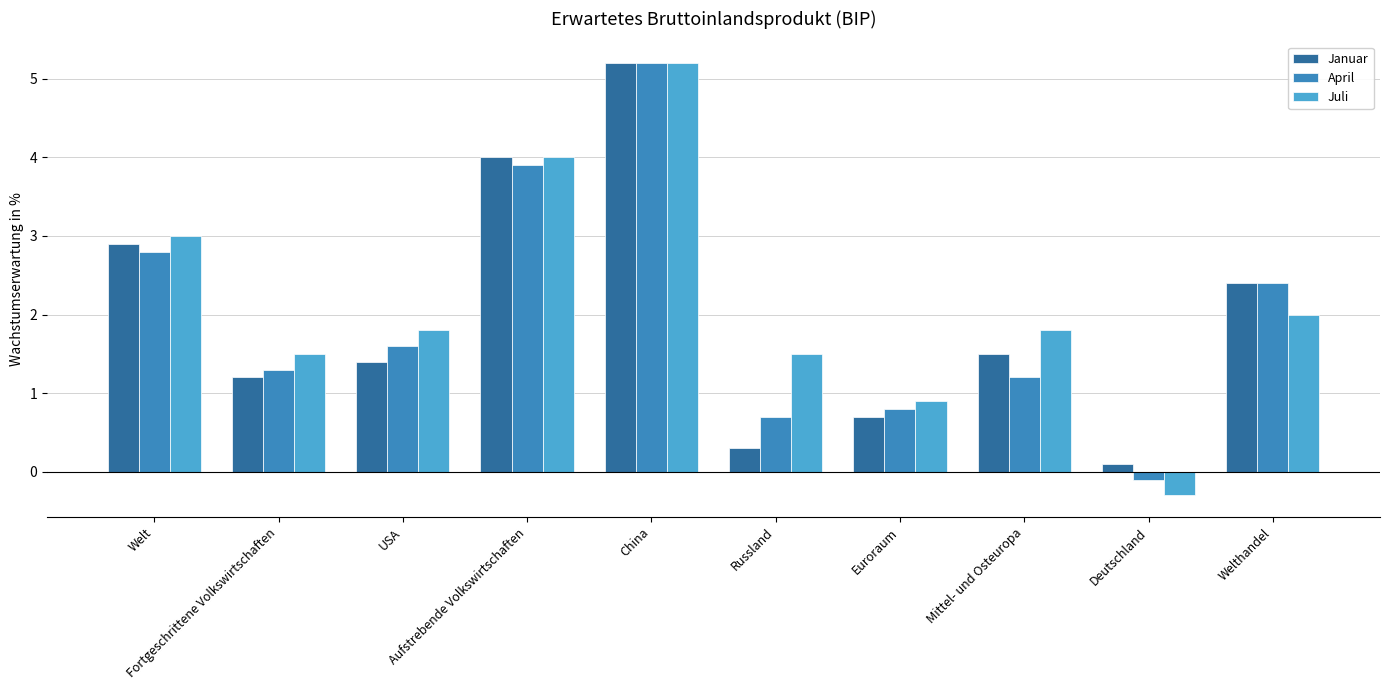

How many categories are shown in the chart?

10